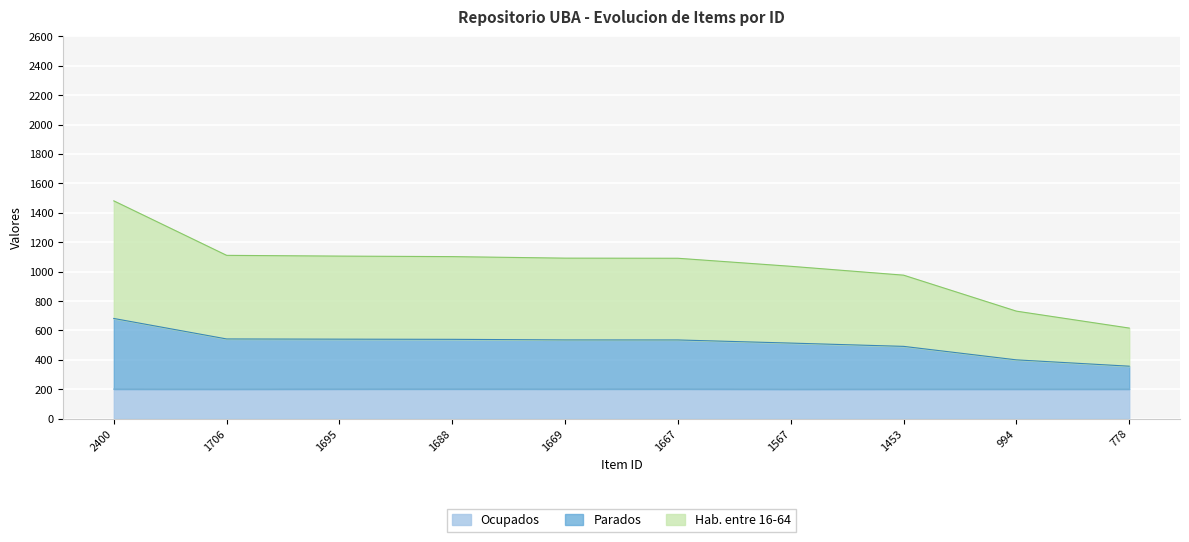

At which category is the sum across all series the highest?

2400